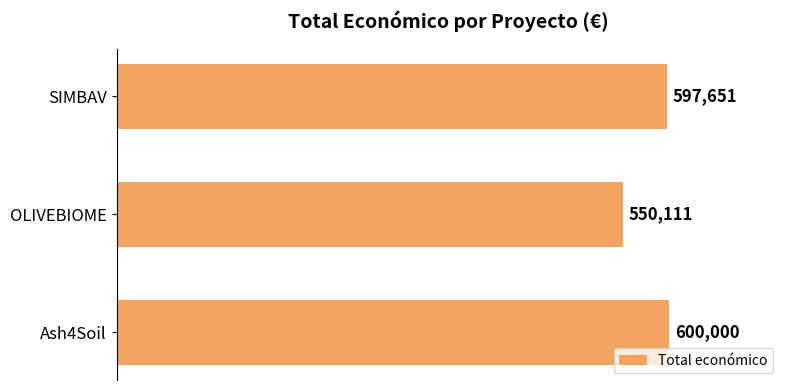

What is the greatest value displayed?

600000